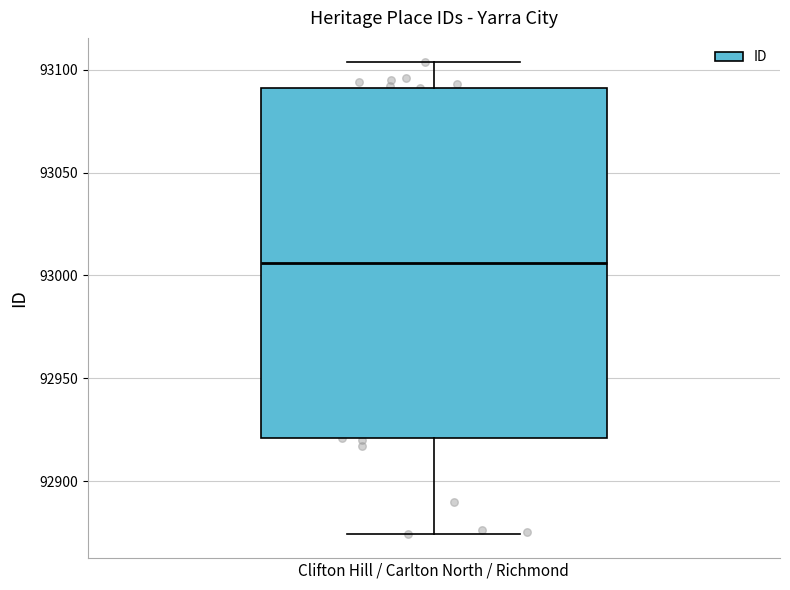

Read this box plot against the y-axis: the position of the median line, the range covered by the box, and the ends of both whiskers. The values are not printed on the chart, so give them approximately, as read against the axis.

median 93005, box 92920 to 93090, whiskers 92875 to 93105